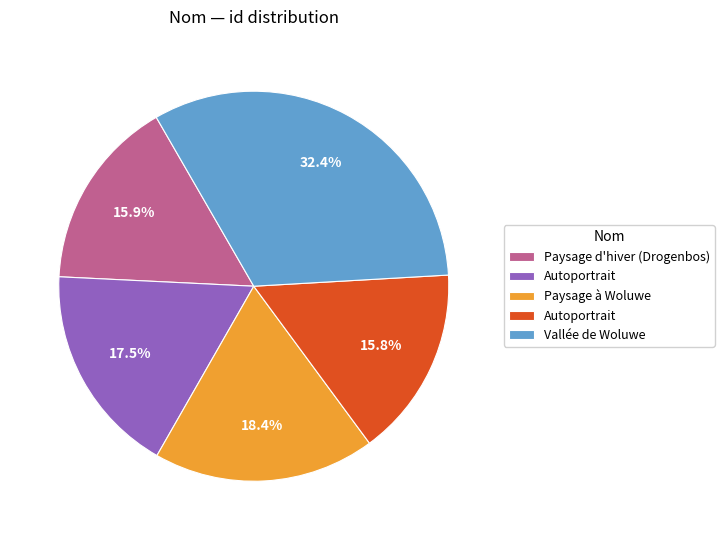

To the nearest percent, what is the average slice percentage?

20%